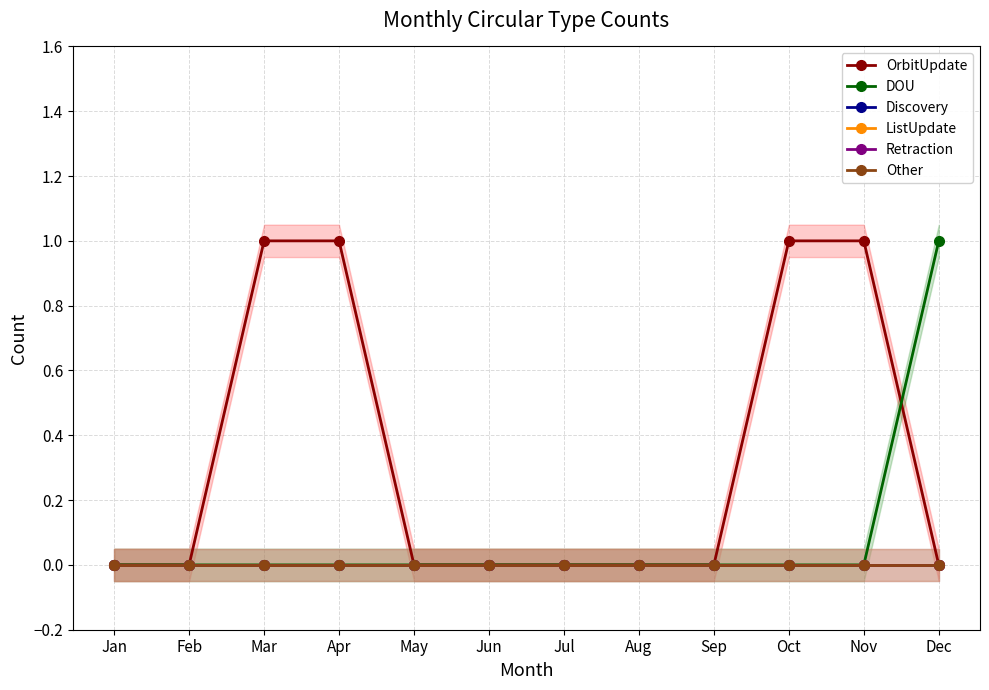

What is the difference between the highest and lowest values at Dec?

1